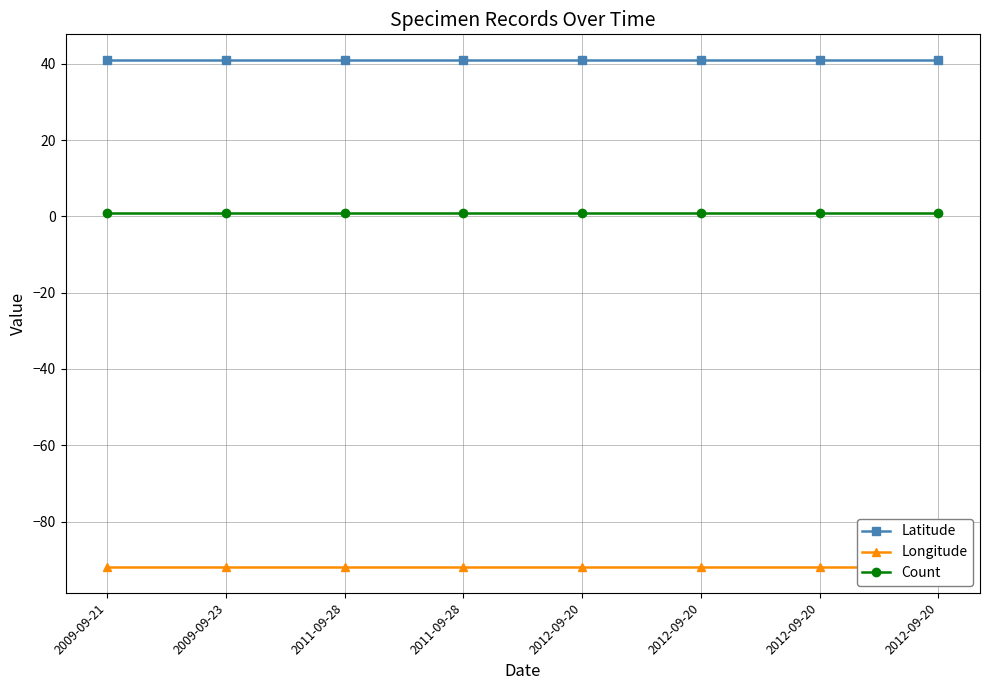

What is the smallest value displayed?

-92.0